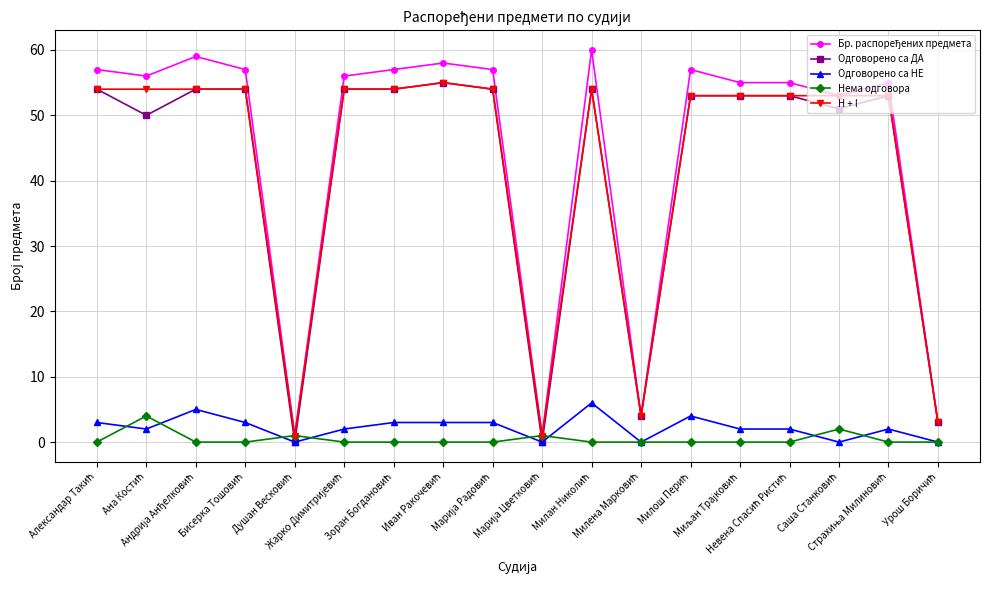

At how many categories does at least one series exceed 20?

14